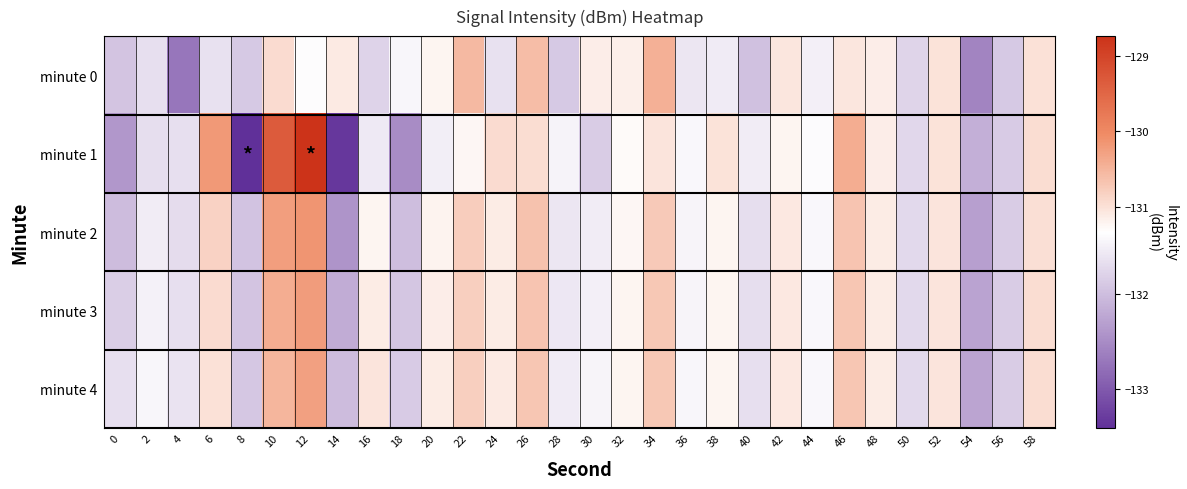

List the series in order of their peak value, lowest first.

minute 0, minute 4, minute 3, minute 2, minute 1